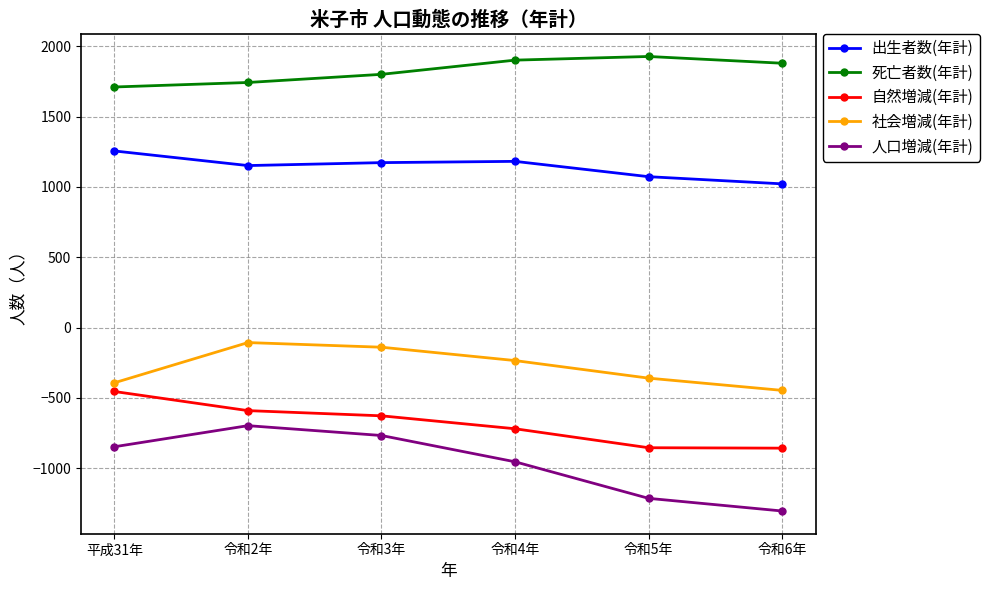

Which series changed the most between 平成31年 and 令和6年?

人口増減(年計)